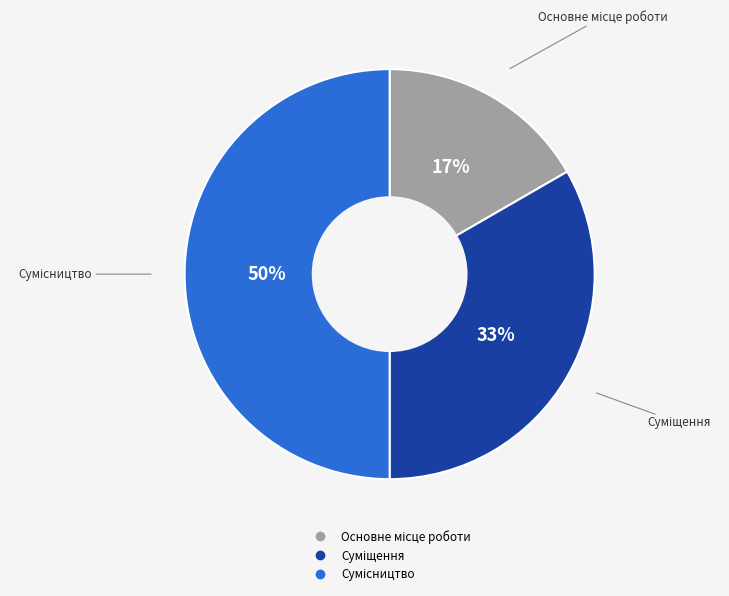

To the nearest percent, what is the difference between the largest and smallest slice percentages?

33%